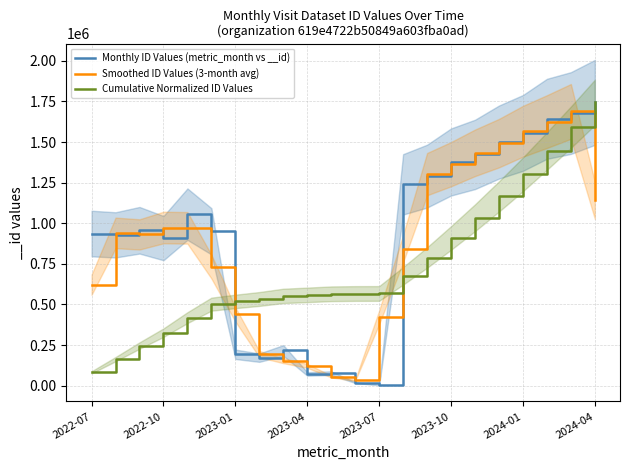

What position from the left is 13?

14